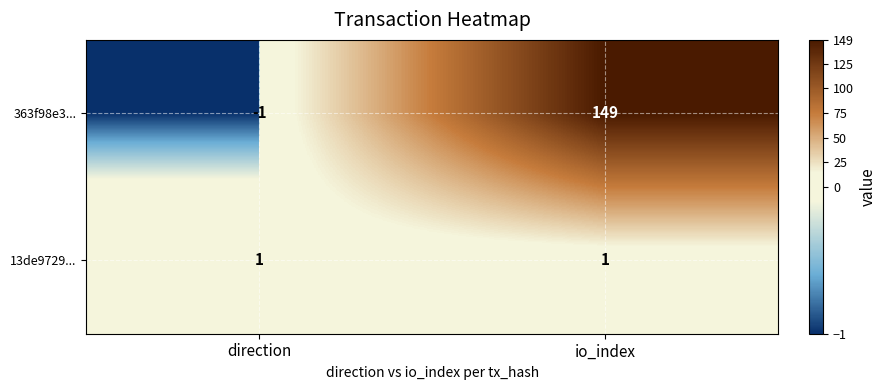

The value of 363f98e3... at io_index is 149. True or false?

True